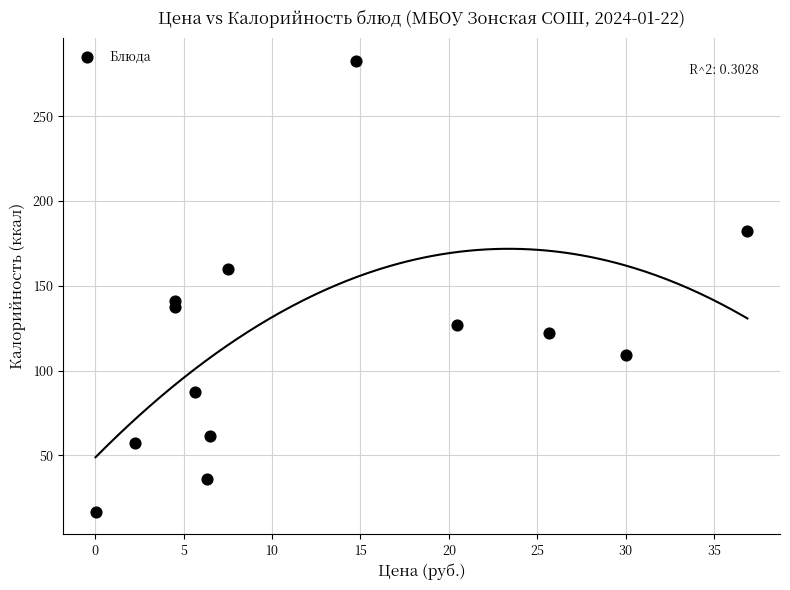

What is the range of Y values (max minus min)?

265.9